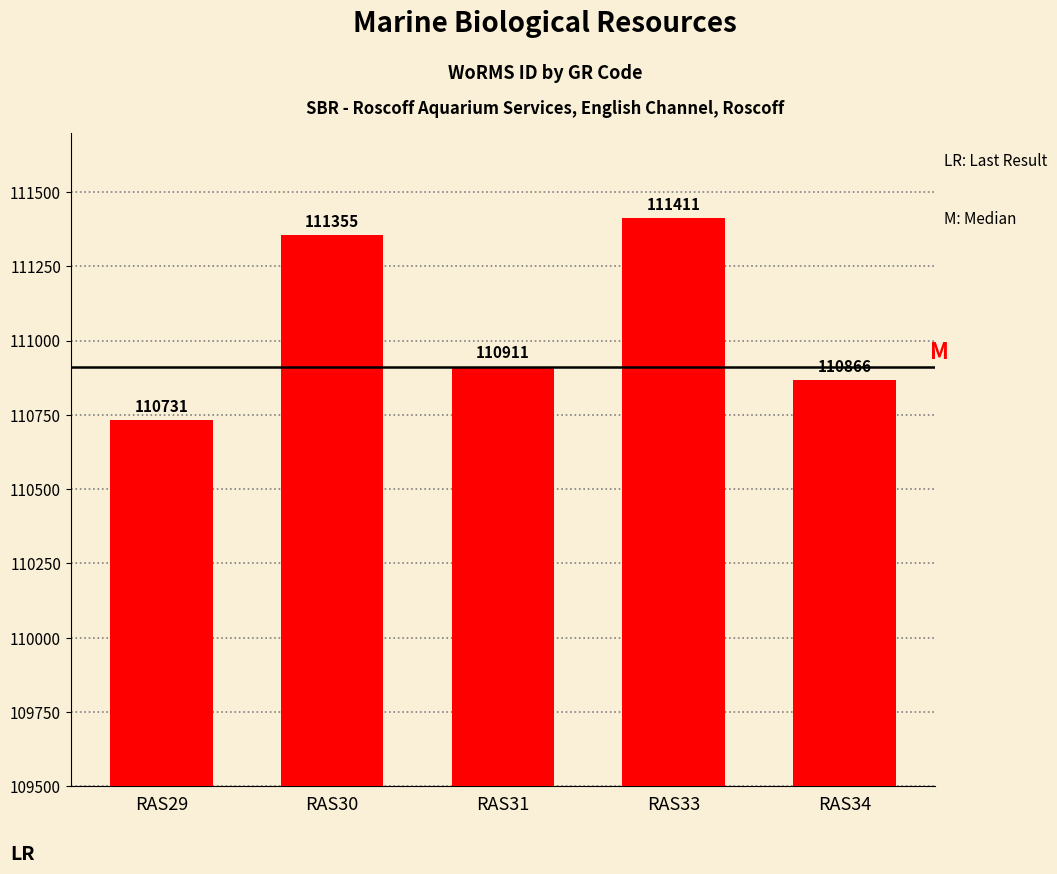

What is the sum of the values at RAS34 and RAS30?

222221